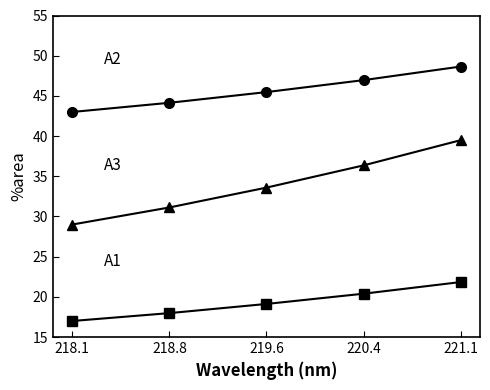

What is the minimum value shown in the chart?

17.0